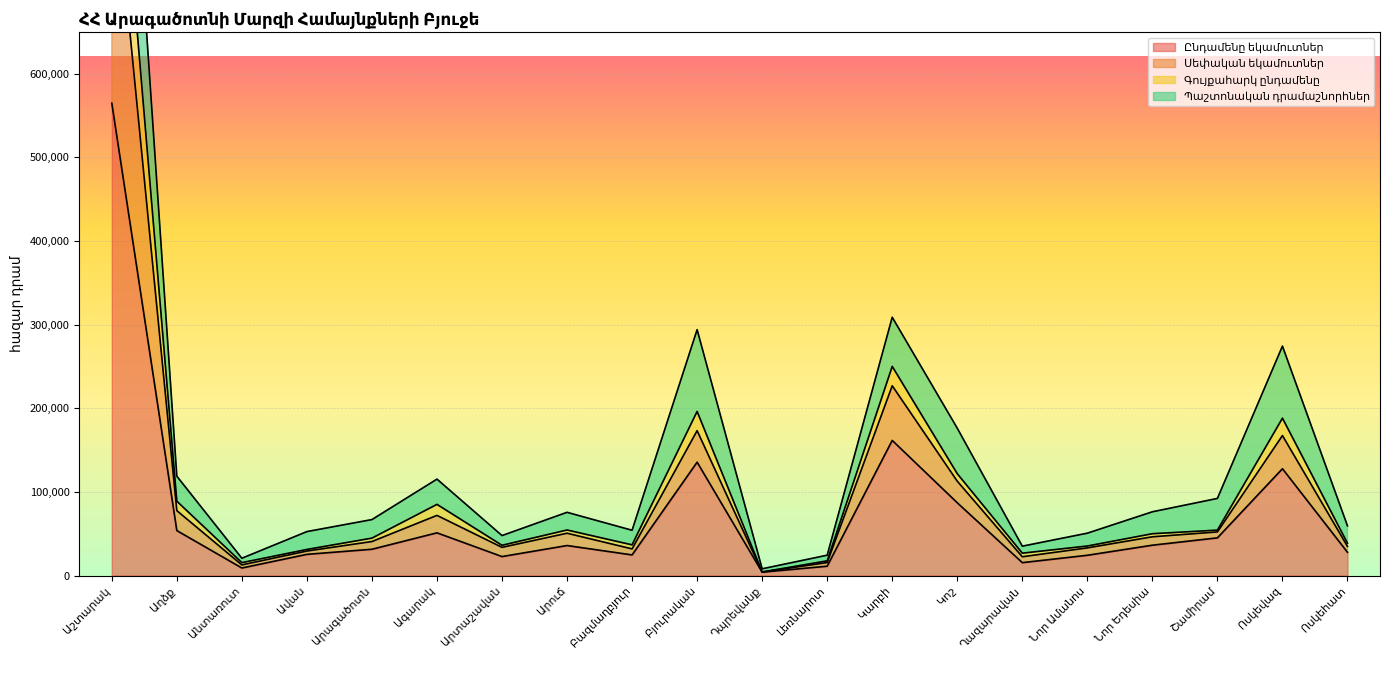

At which label does Ընդամենը եկամուտներ reach its peak?

Աշտարակ